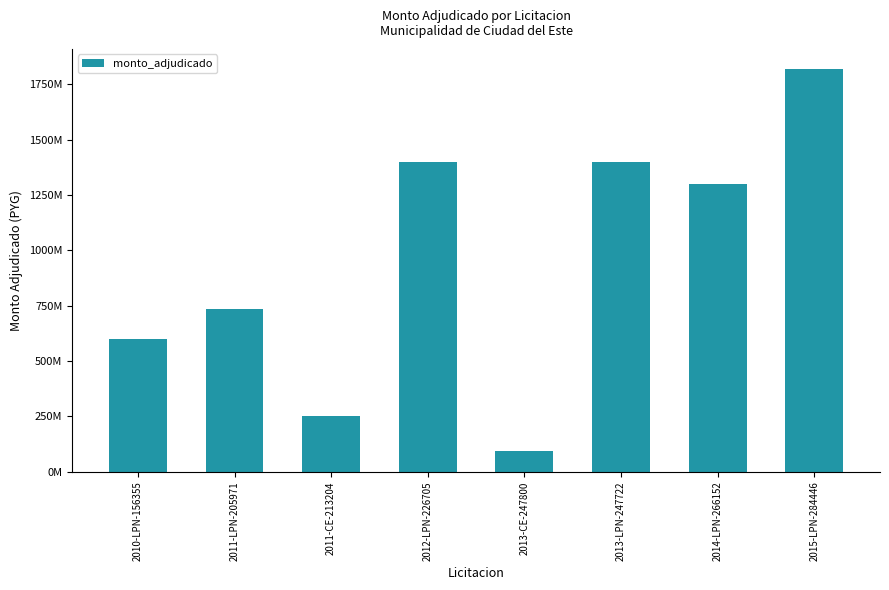

How many series are shown in this chart?

1